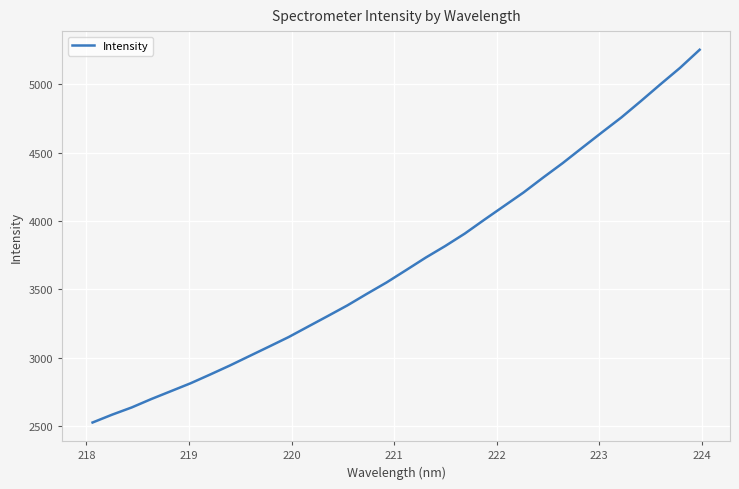

What is the maximum value shown in the chart?

5251.5